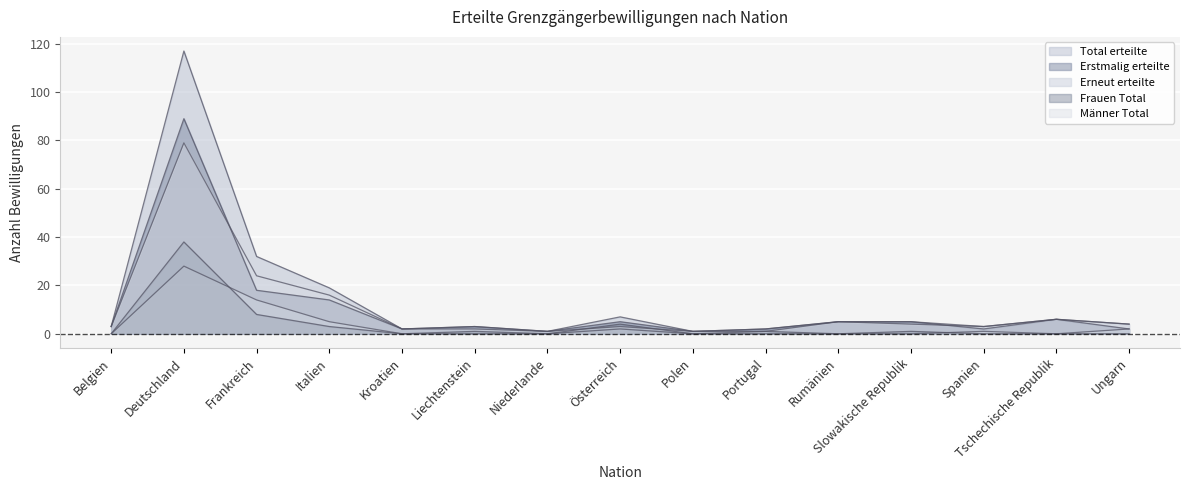

How many data points in Erstmalig erteilte are less than 3?

6